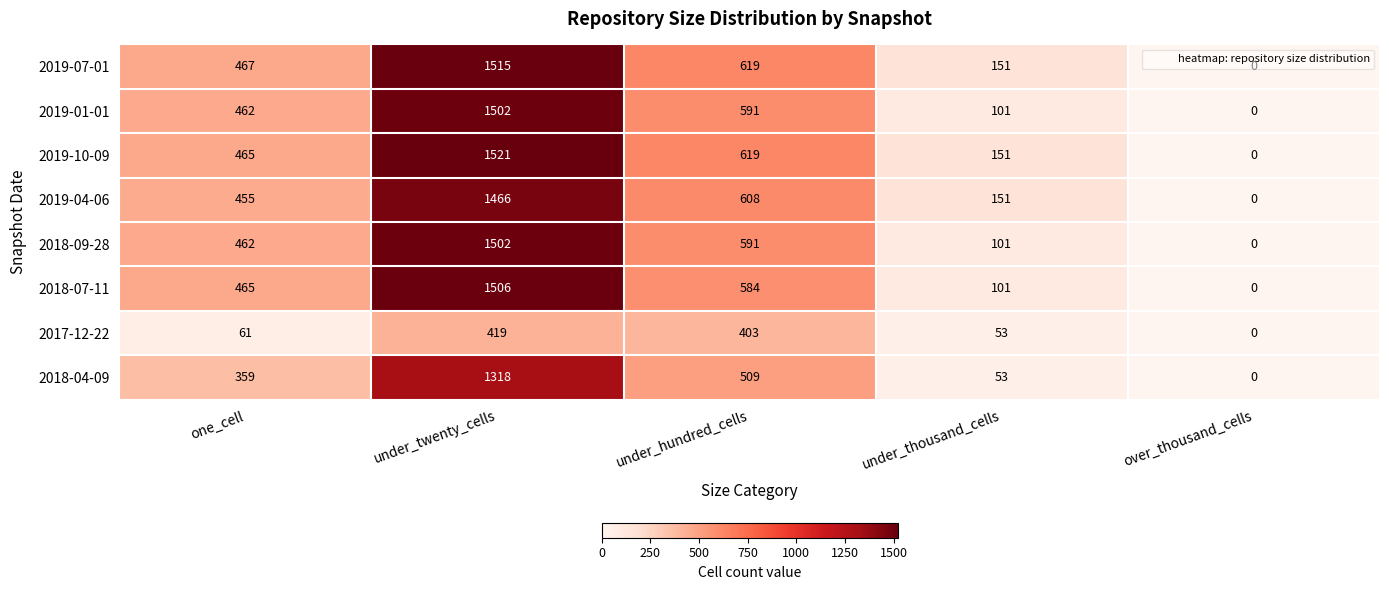

List the labels in order of 2018-04-09 value, smallest first.

over_thousand_cells, under_thousand_cells, one_cell, under_hundred_cells, under_twenty_cells